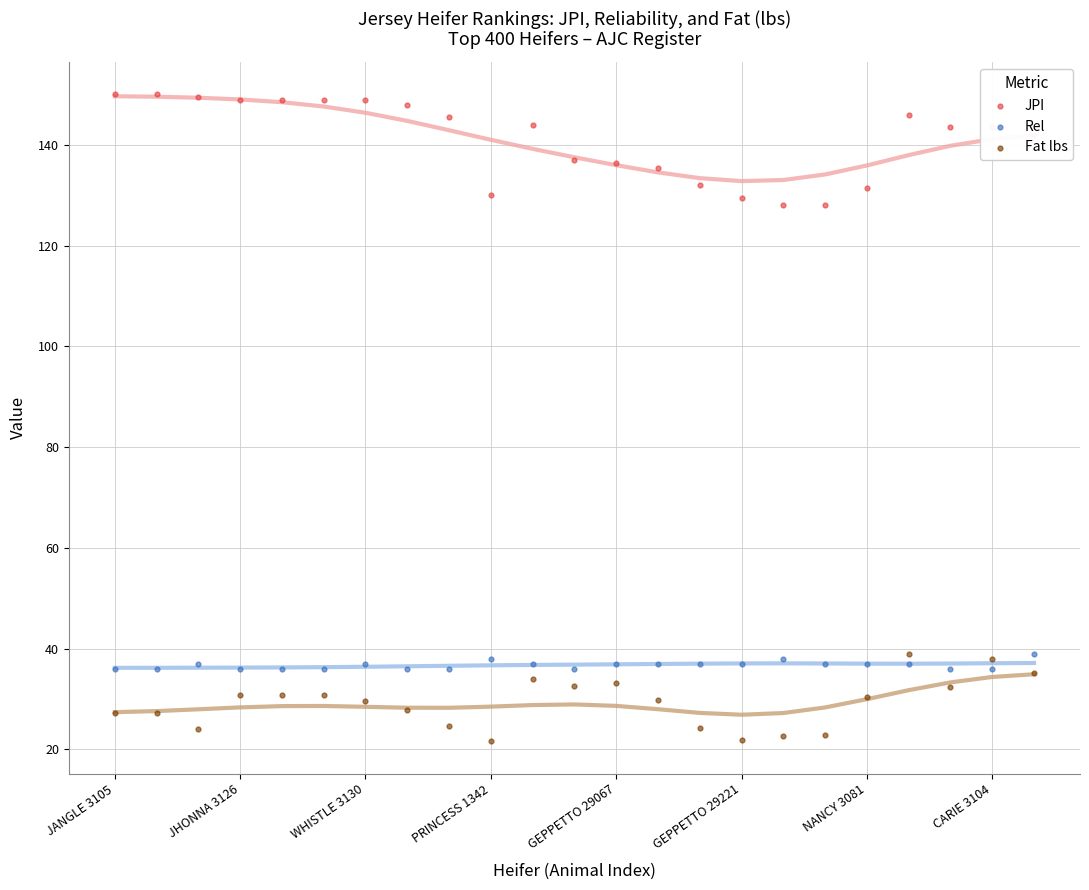

At how many categories does at least one series exceed 119?

23